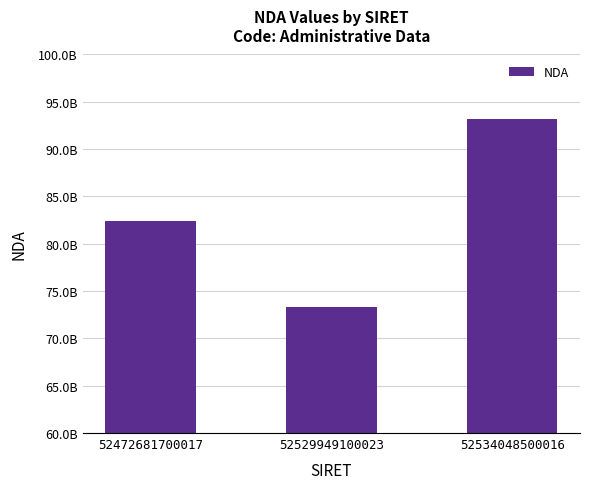

List the labels in order of value, smallest first.

52529949100023, 52472681700017, 52534048500016